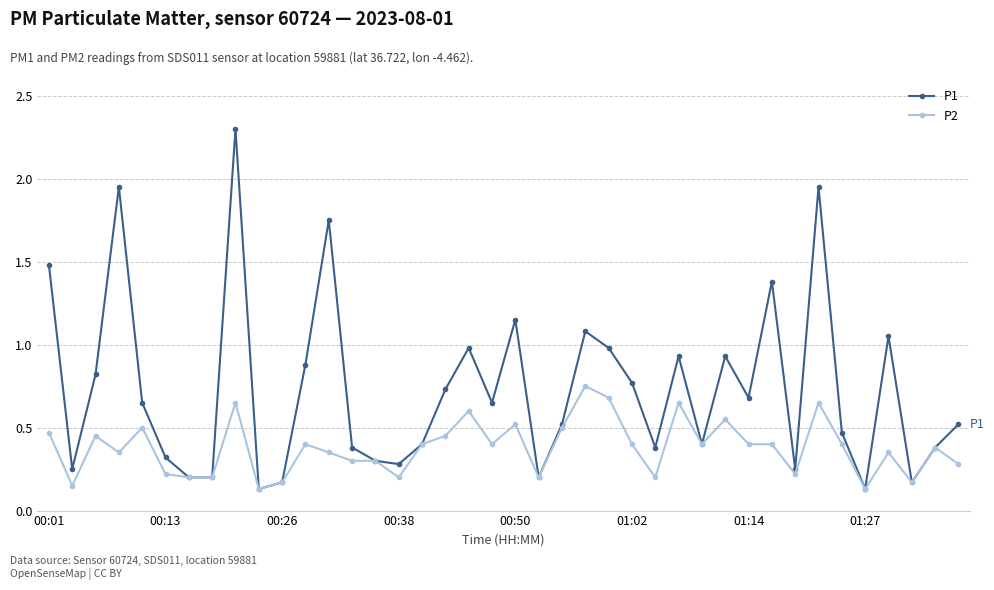

At how many categories does at least one series exceed 0?

40